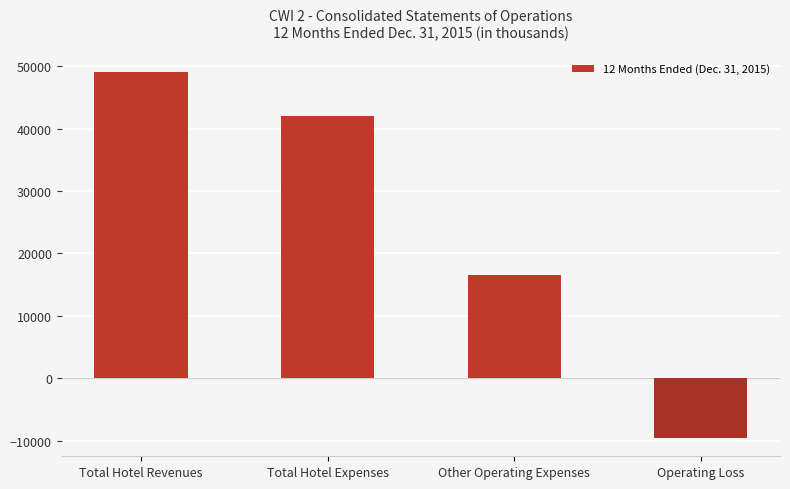

How many values are below 42050?

2